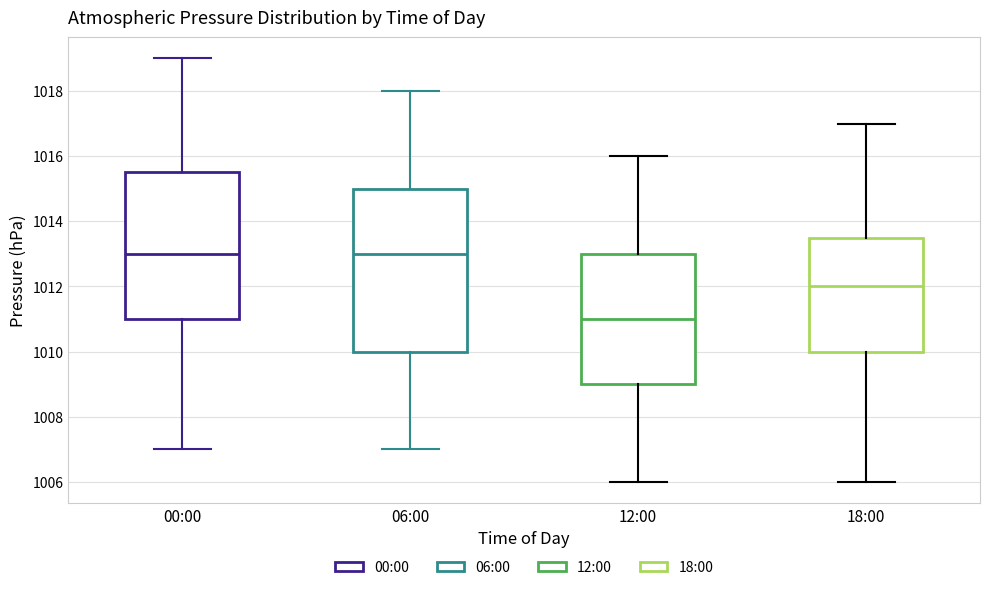

Which box is the tallest, from its lower edge to its upper edge?

06:00